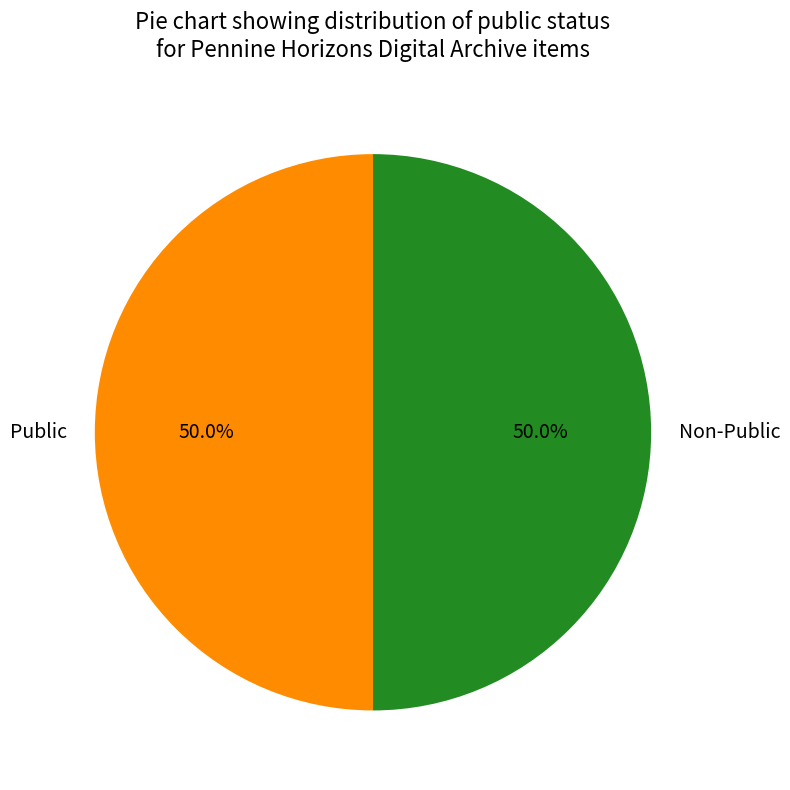

Approximately how many times larger is the value at Public compared to Non-Public?

1.0